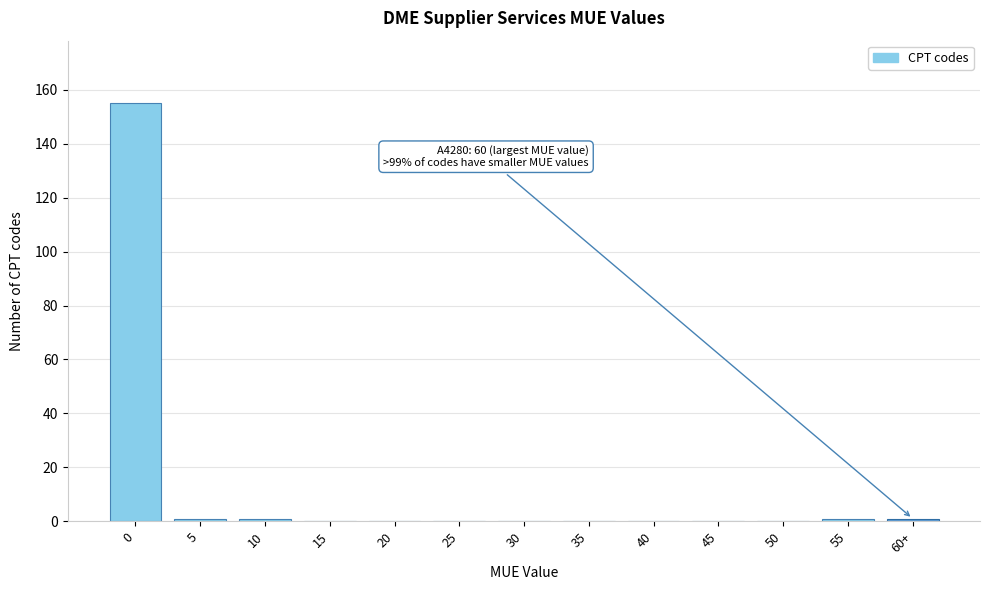

Reading left to right, transcribe all the data shown in this chart.

0=155	5=1	10=1	15=0	20=0	25=0	30=0	35=0	40=0	45=0	50=0	55=1	60+=1